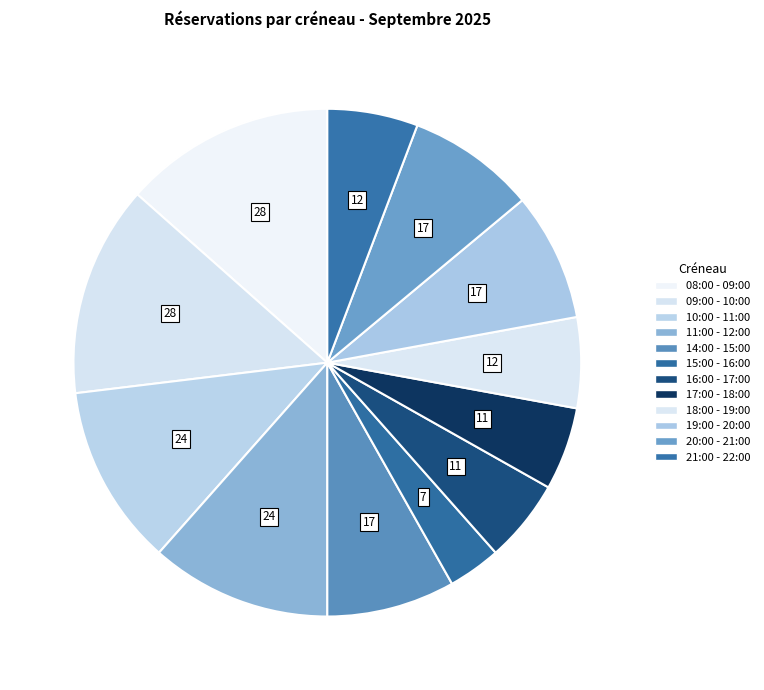

To the nearest percent, what is the difference between the 11:00 - 12:00 and 16:00 - 17:00 slice percentages?

6%